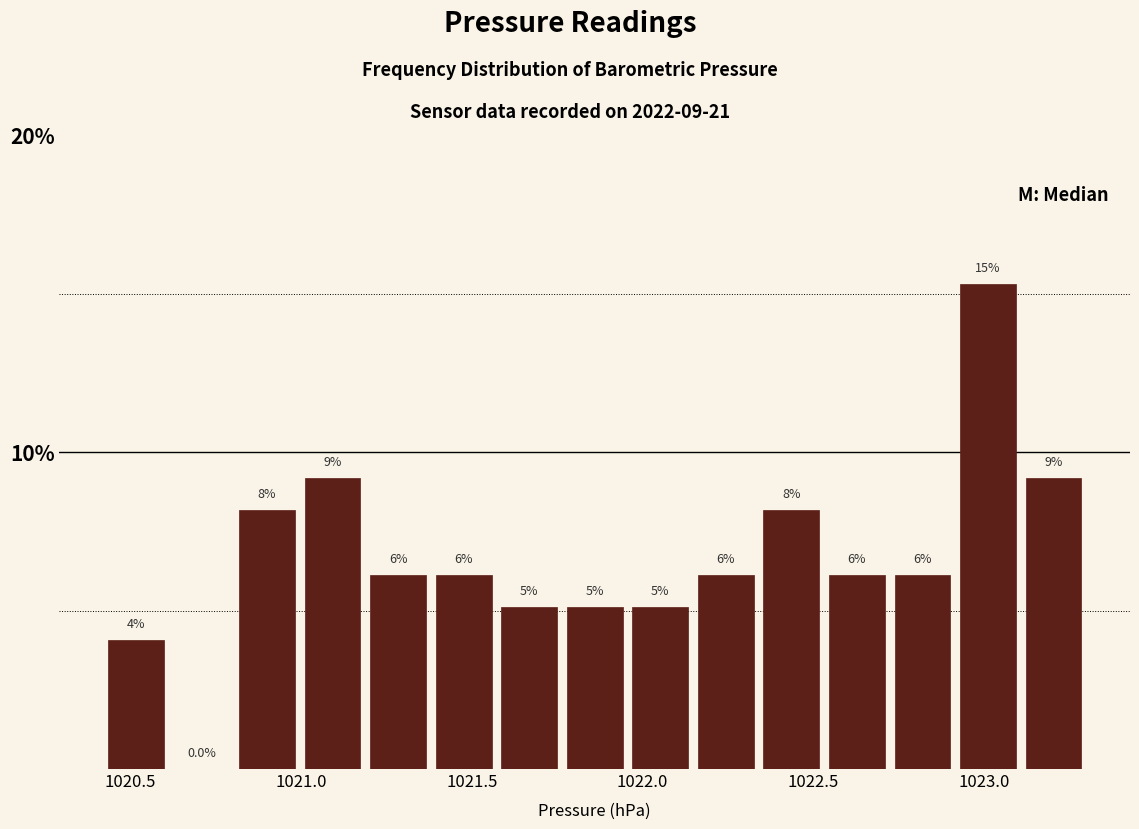

Around what value on the x-axis is the tallest bar? Give the approximate position of its centre, as read against the axis.

1023.00